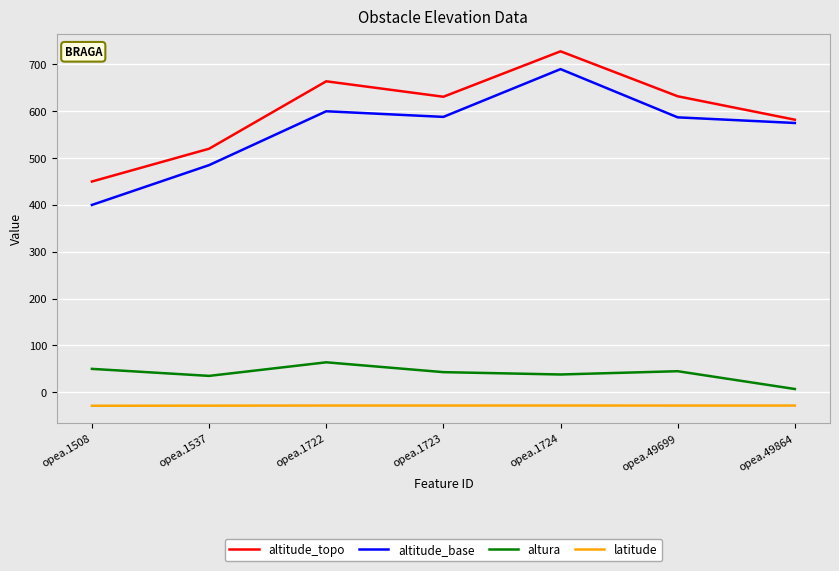

What is the greatest value displayed?

728.0